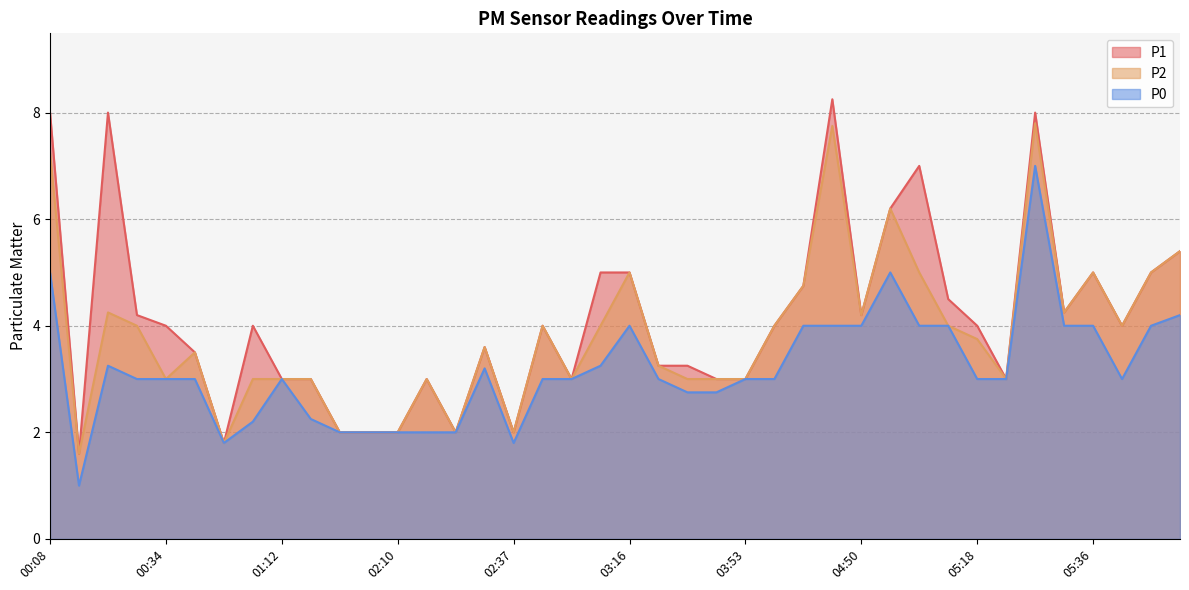

What are all the series names shown in the legend?

P1, P2, P0